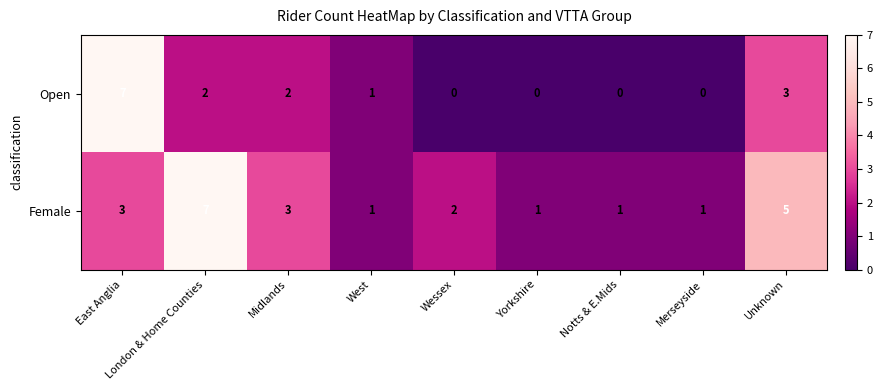

Which series has the largest range (max minus min)?

Open